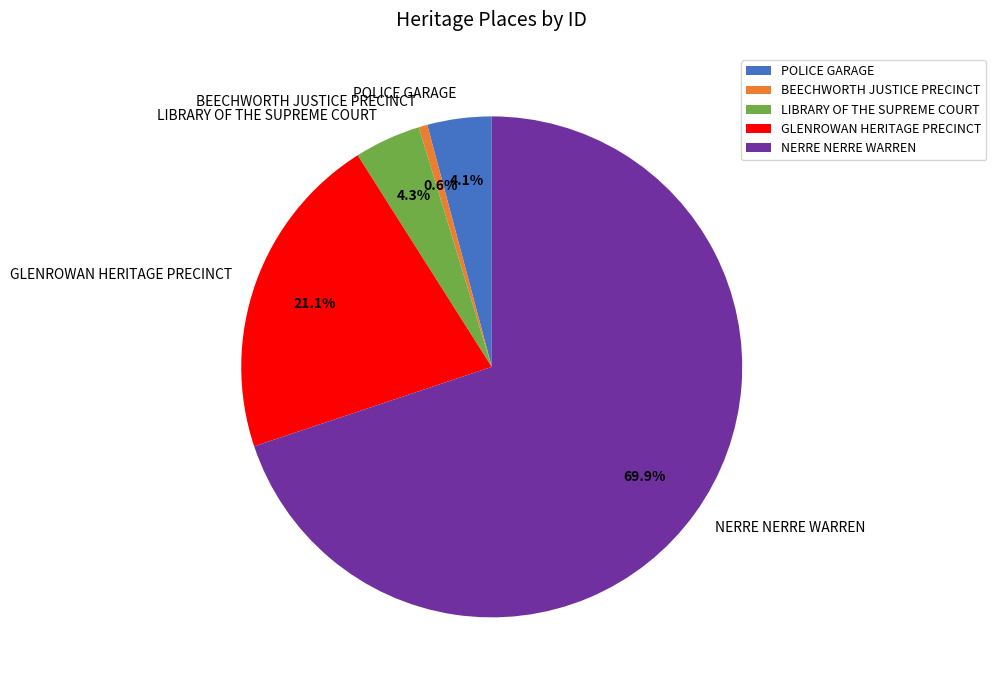

How many segments does this pie chart have?

5